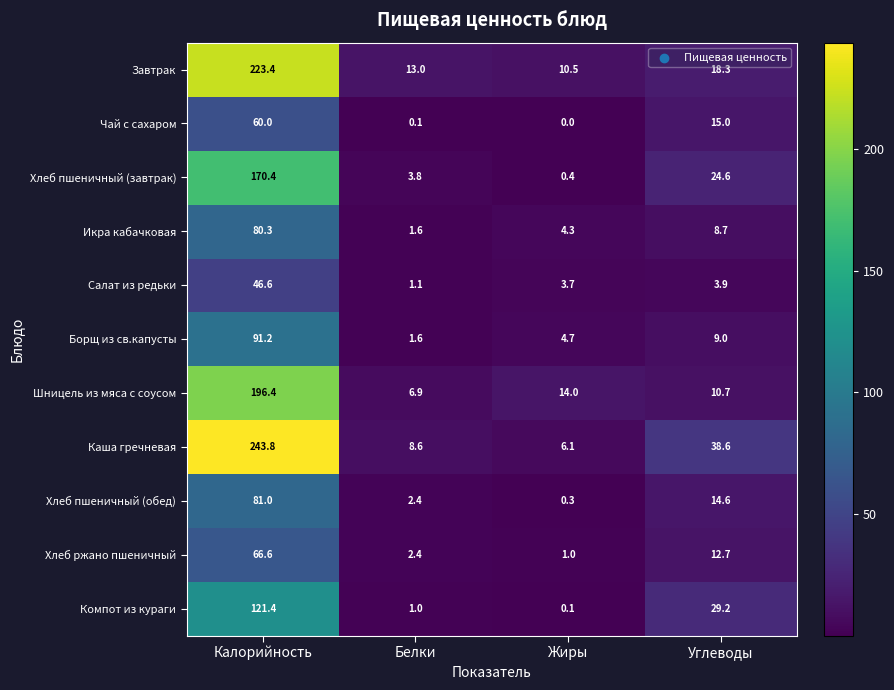

The value of Компот из кураги at Белки is 1.0. True or false?

True